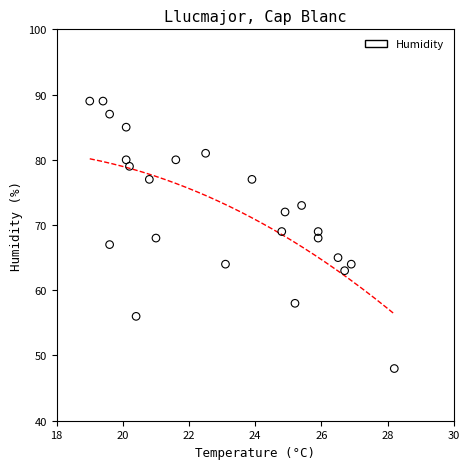

What is the range of Y values (max minus min)?

41